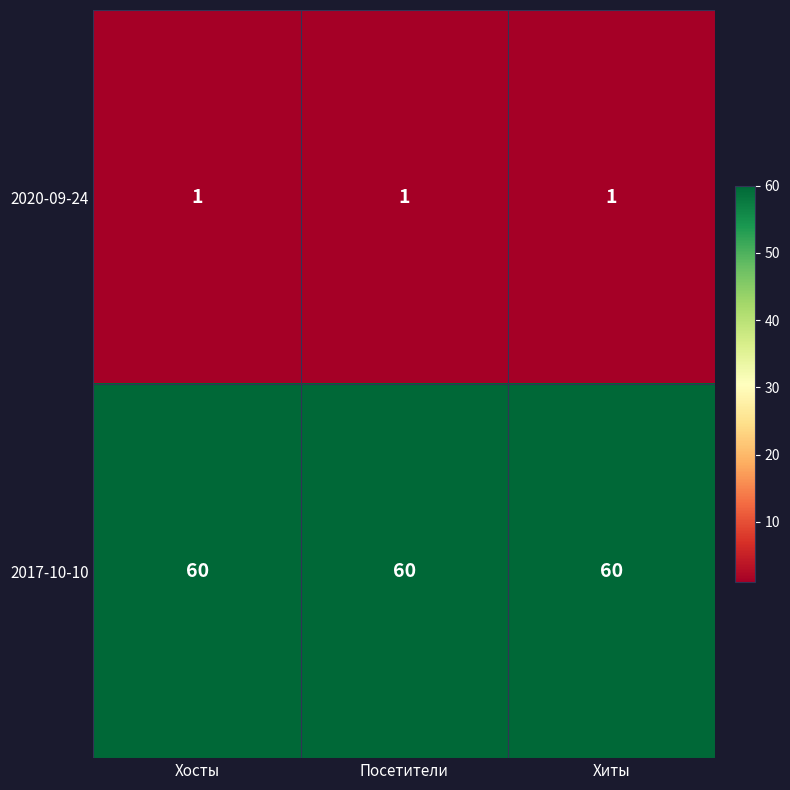

What is the highest value of the 2017-10-10 series?

60